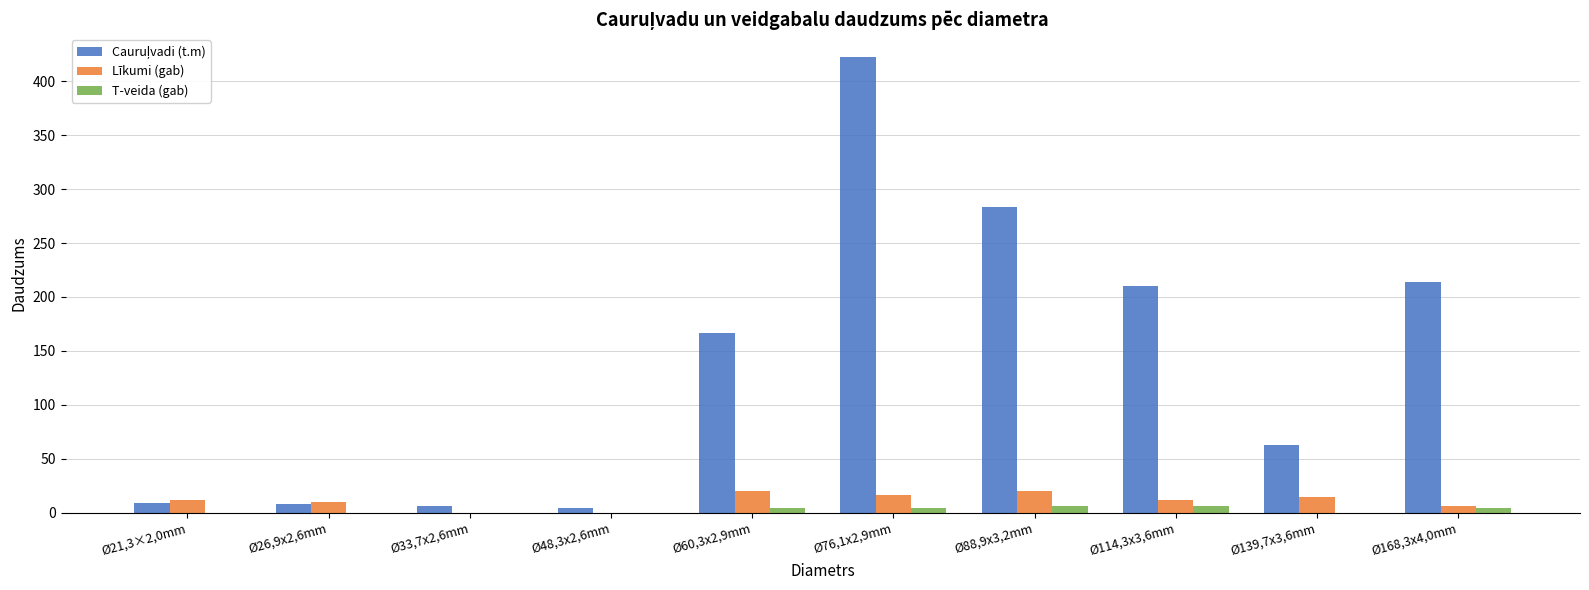

Count the T-veida (gab) values in the range 0 to 4.

8